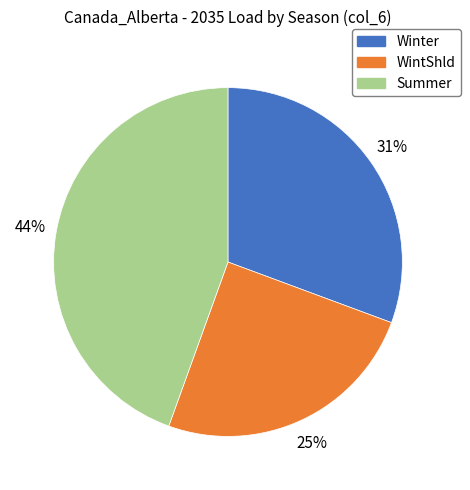

Count the number of slices in the pie.

3